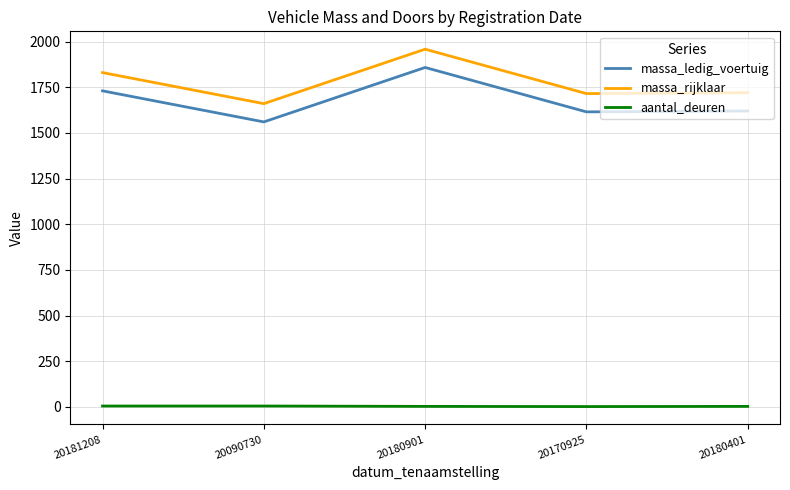

What is the approximate value of aantal_deuren at 20180401?

3